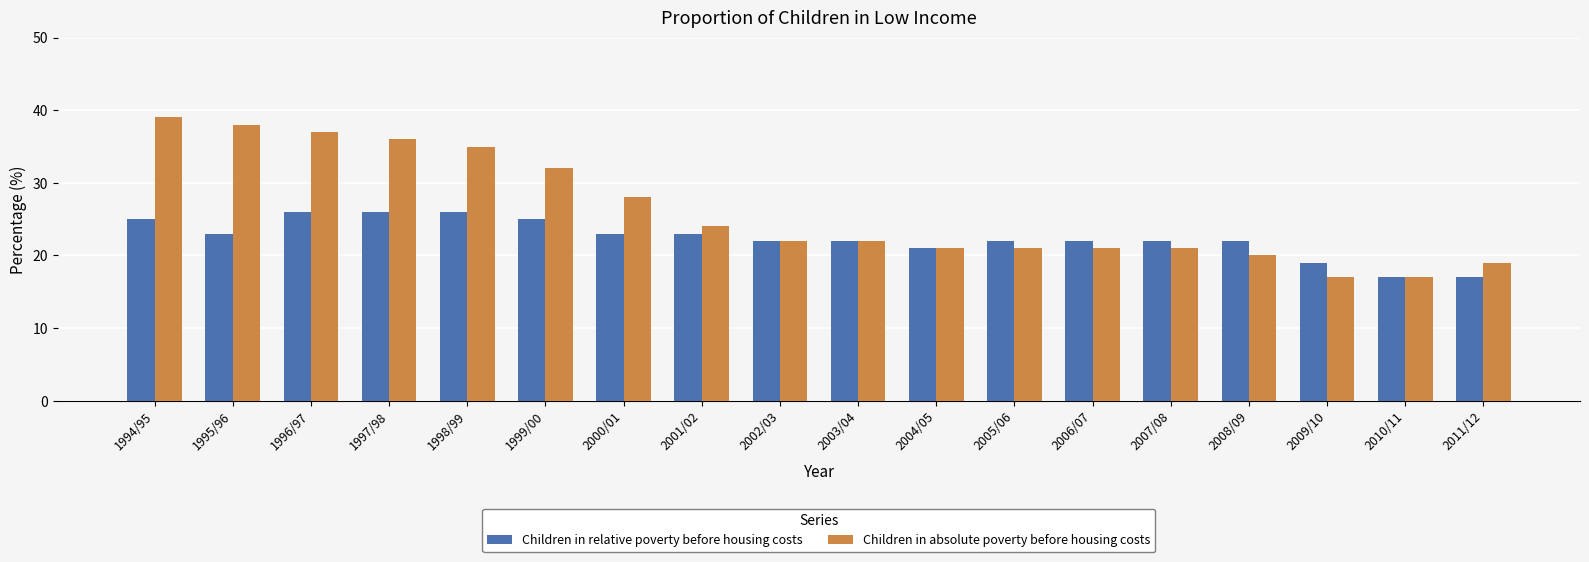

True or false: Children in absolute poverty before housing costs has a value of 36 at 1997/98.

True